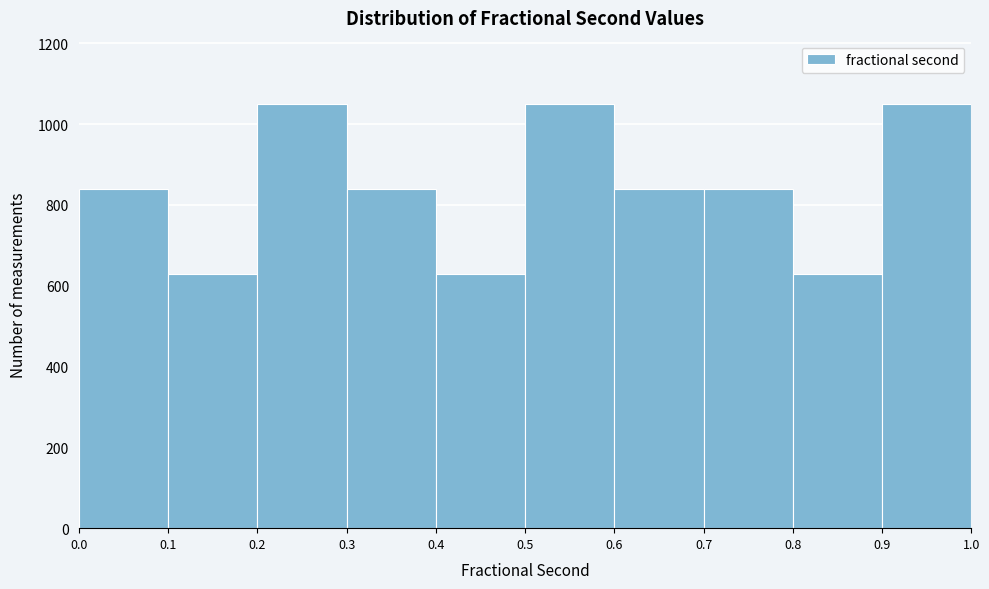

How tall is the bar that spans 0.0 to 0.1 on the x-axis? The values are not printed on the chart, so give them approximately, as read against the axis.

840